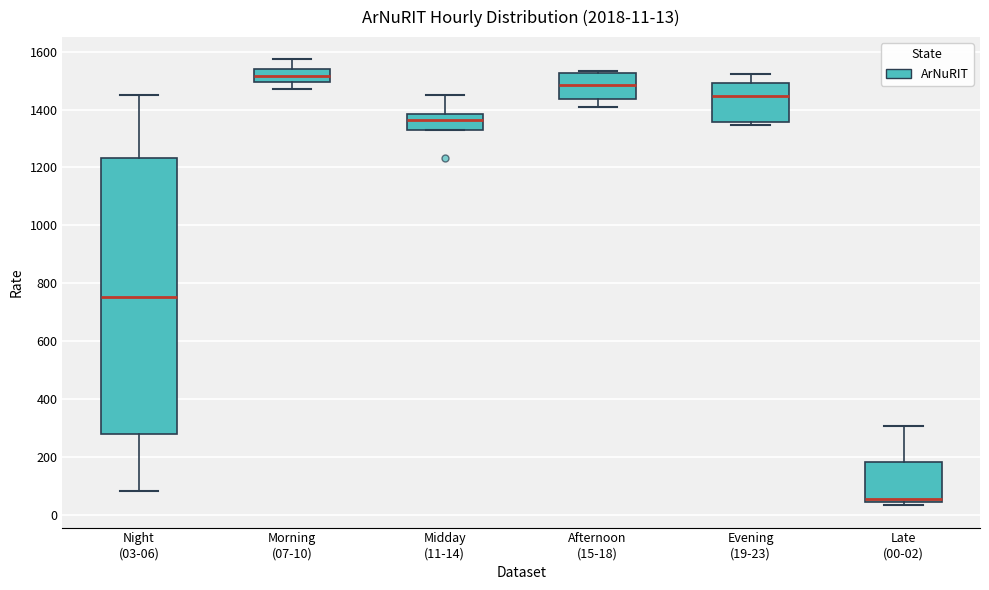

Which box is the tallest, from its lower edge to its upper edge?

Night (03-06)